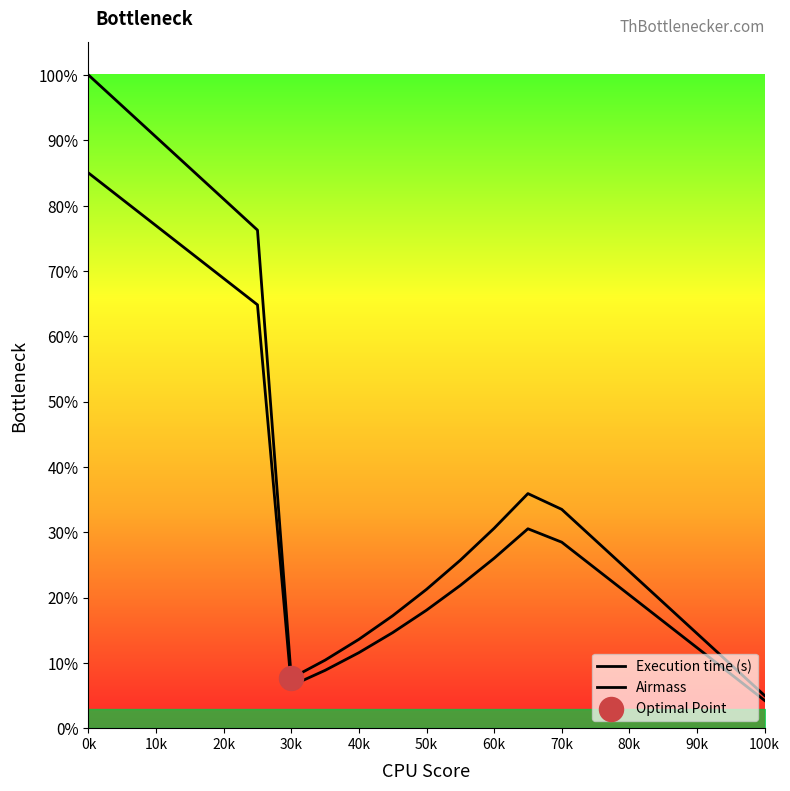

What are all the series names shown in the legend?

Execution time (s), Airmass